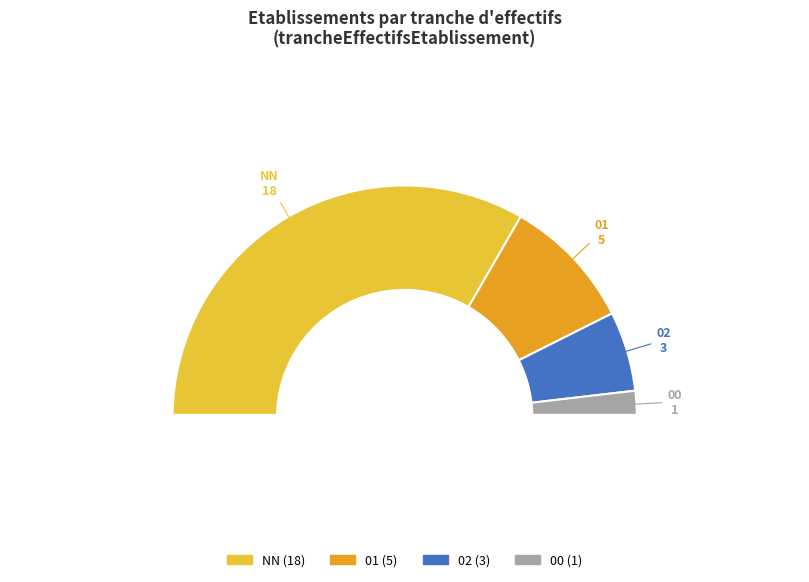

Count the number of slices in the pie.

4